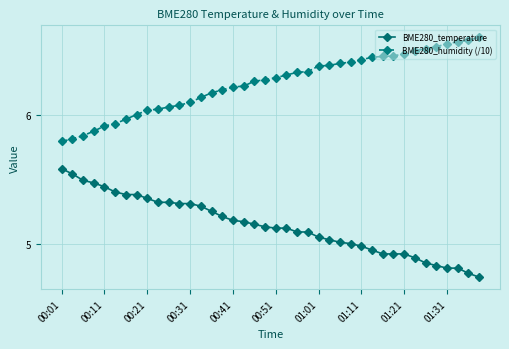

Rank the series by their maximum value, from lowest to highest.

BME280_temperature, BME280_humidity (/10)